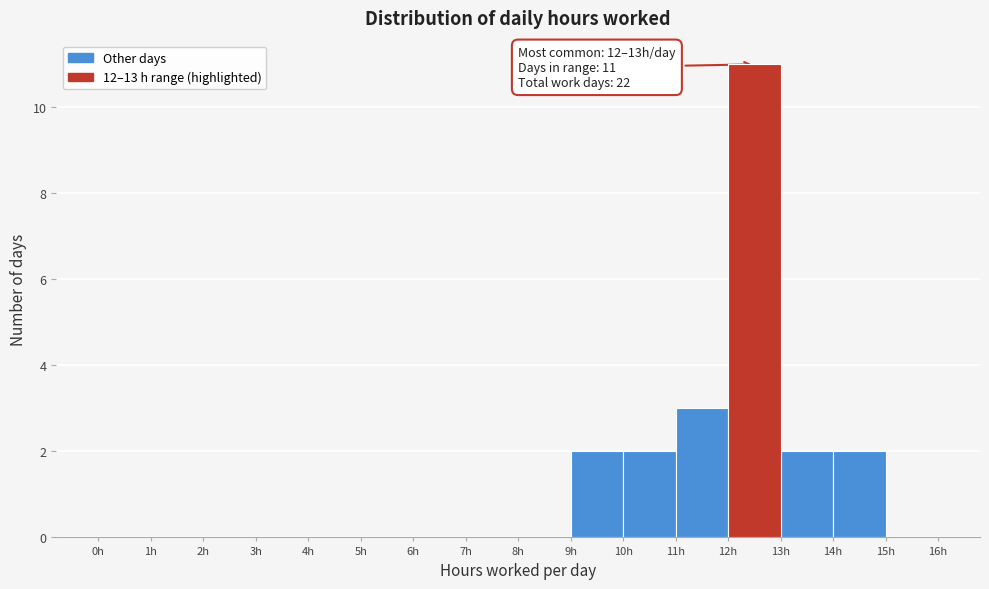

Which range on the x-axis has the tallest bar?

12 to 13